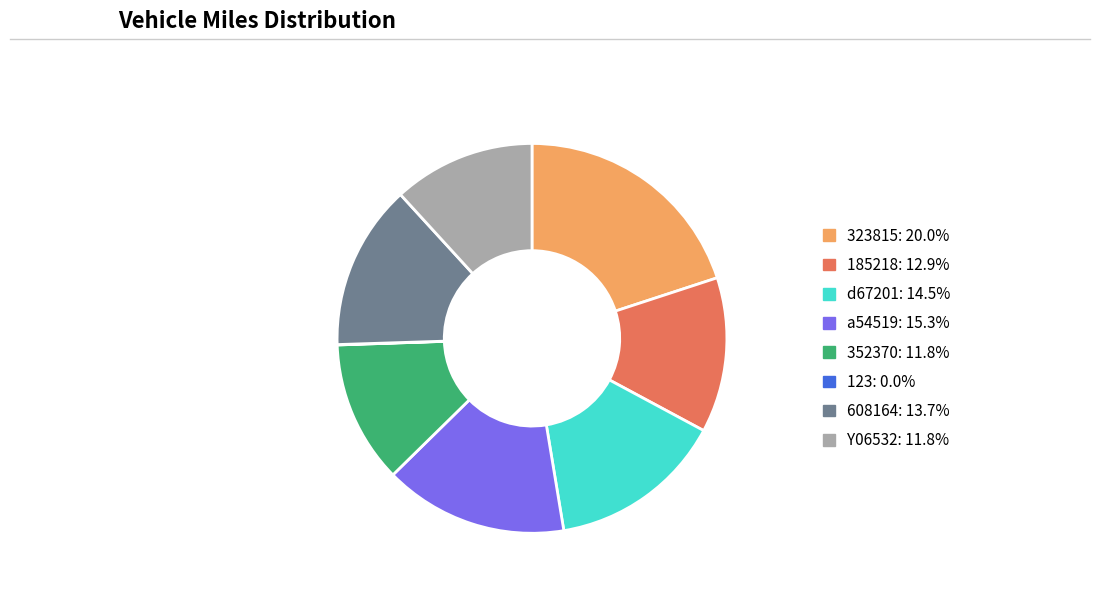

Is there any slice that represents more than half of the pie?

No